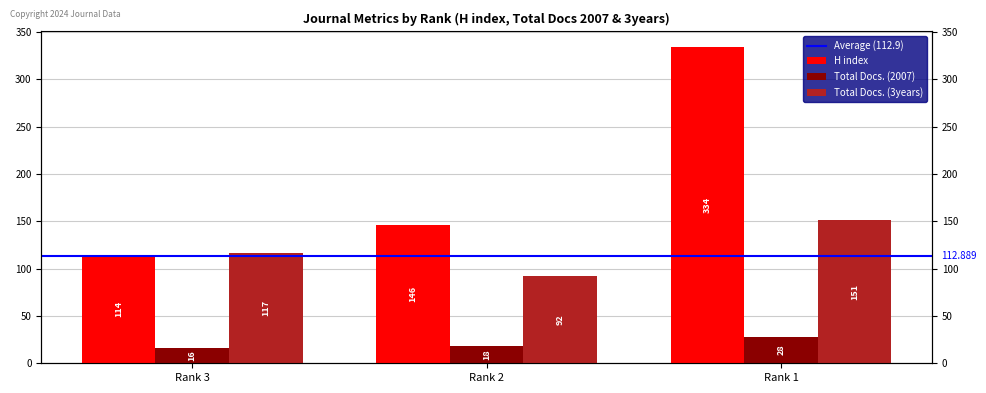

Where is Total Docs. (2007) nearest to the value 22?

Rank 2